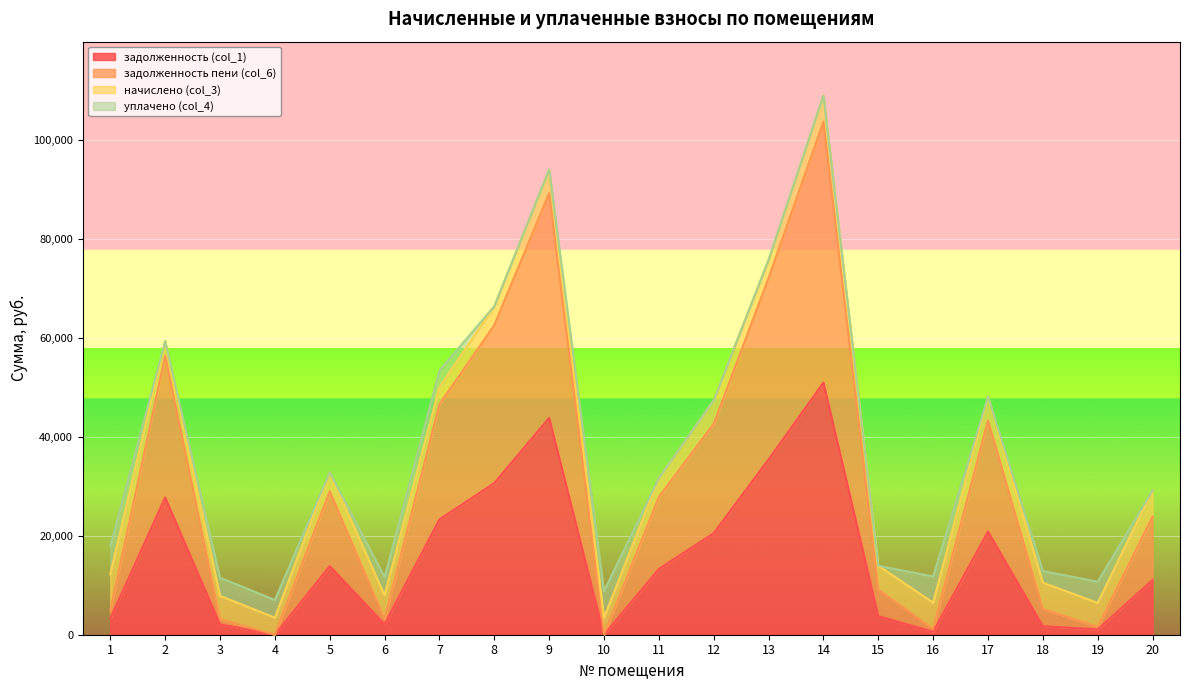

At which category is the sum across all series the highest?

14